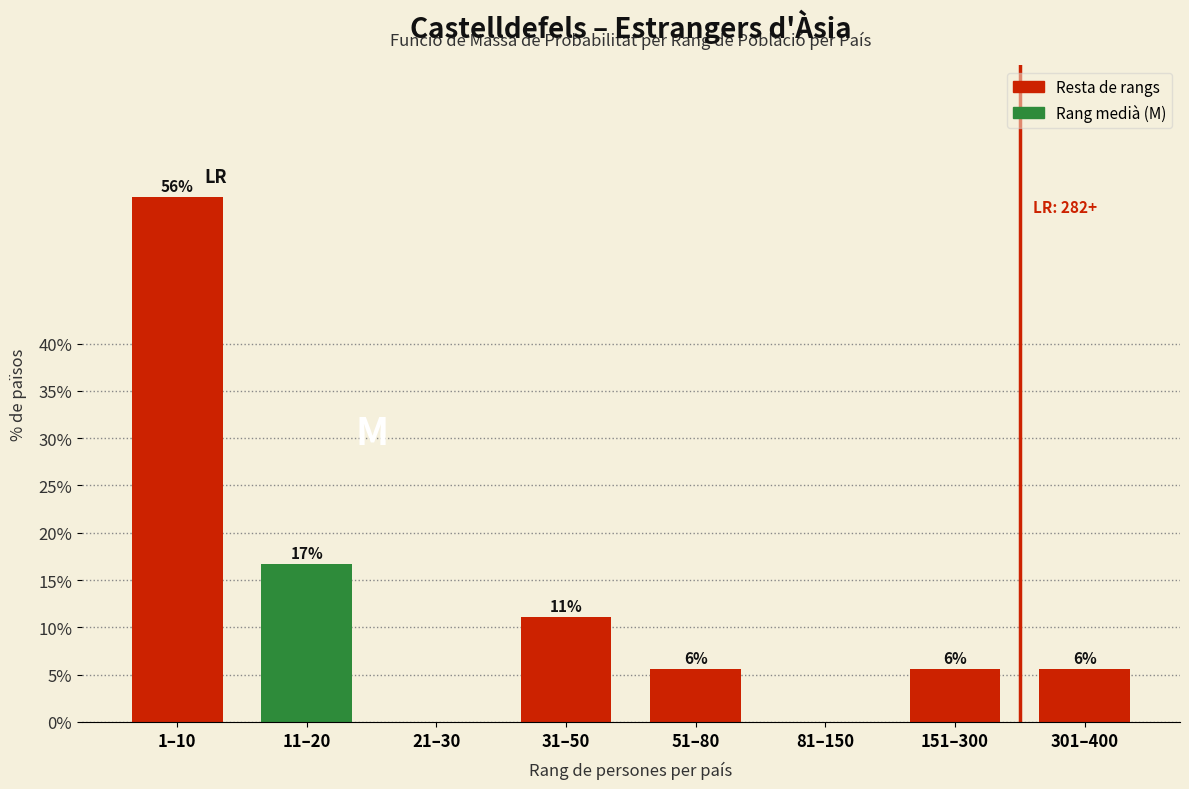

Are the bars horizontal?

No